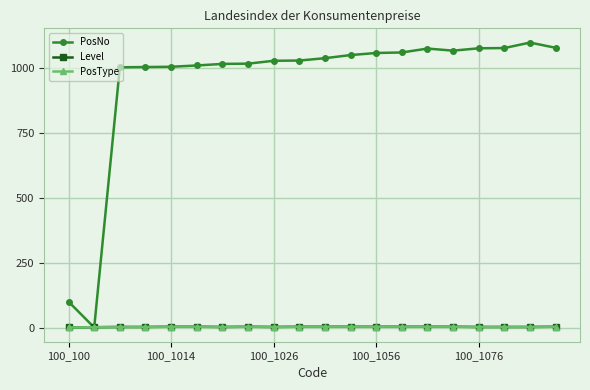

At which category is the sum across all series the highest?

18